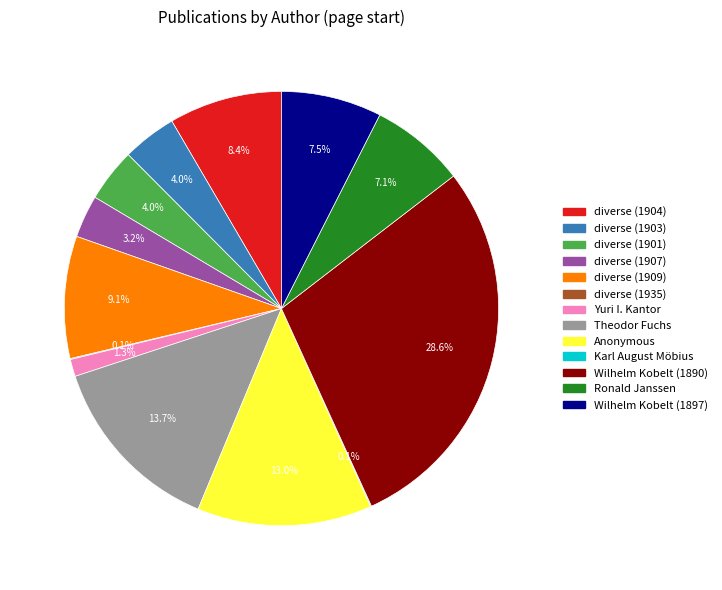

To the nearest percent, what is the average slice percentage?

8%